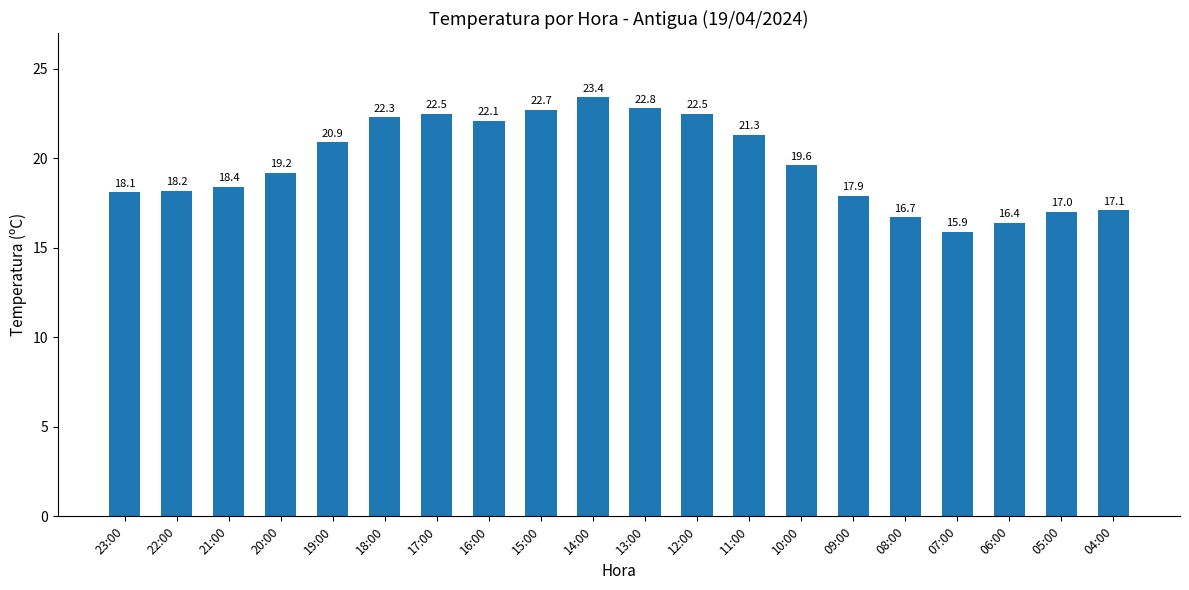

What is the ratio of the value at 16:00 to the value at 18:00?

1.0